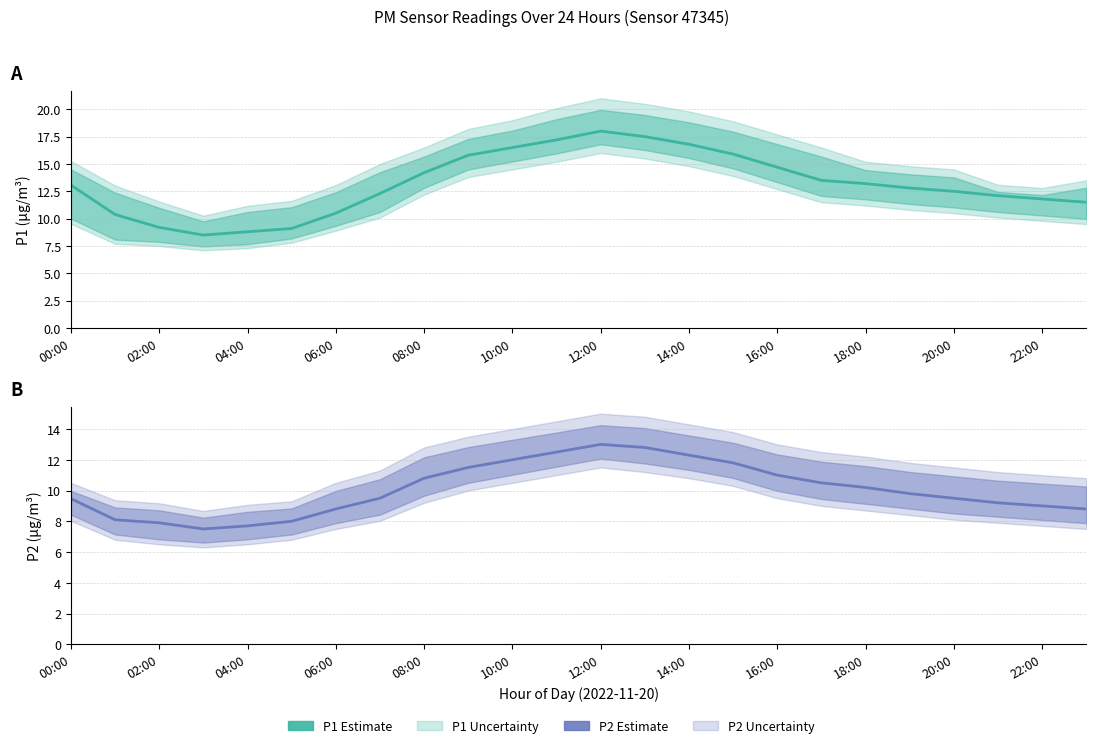

True or false: P1 has more than 0 interior local peaks.

True